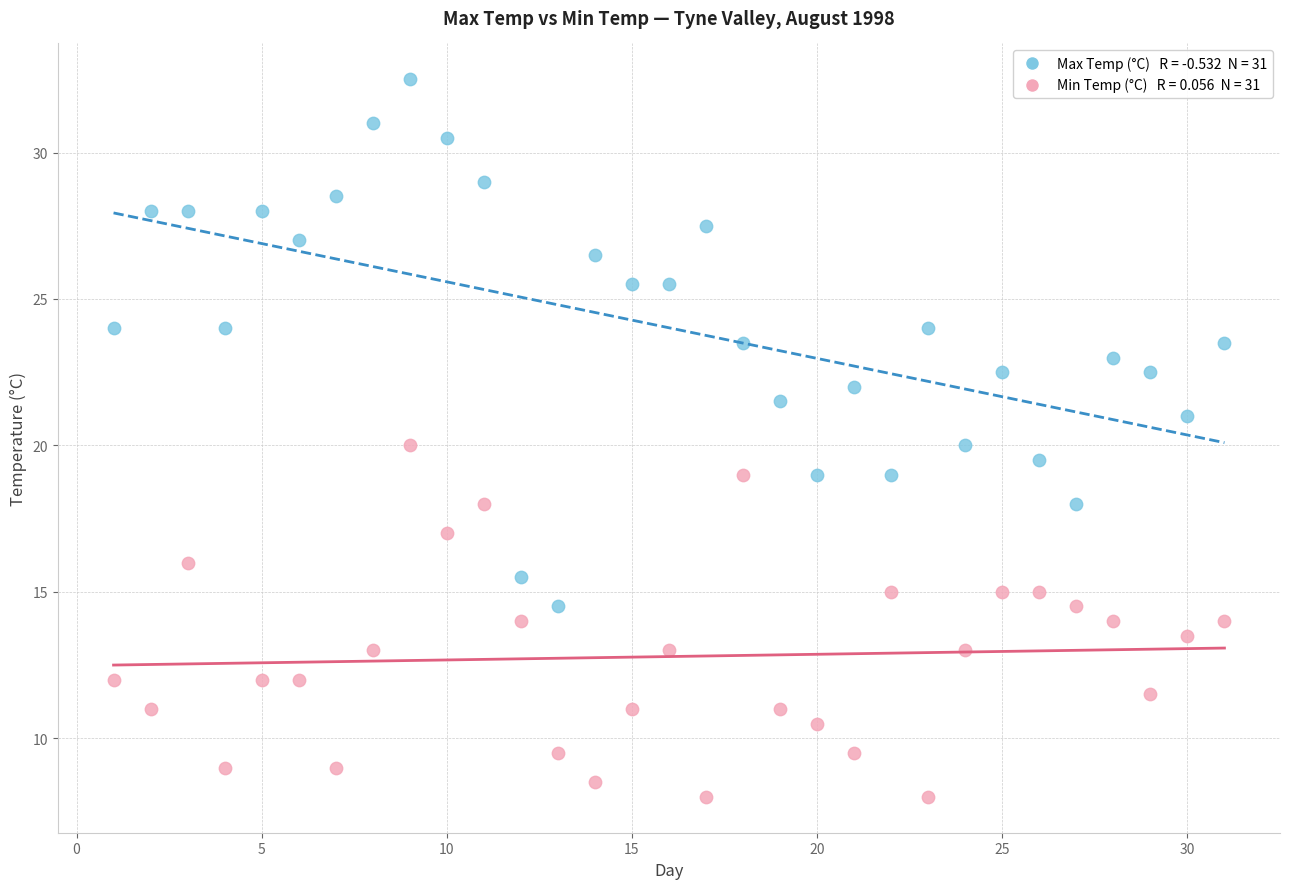

Across all data points, what is the range of Y values (max minus min)?

24.5